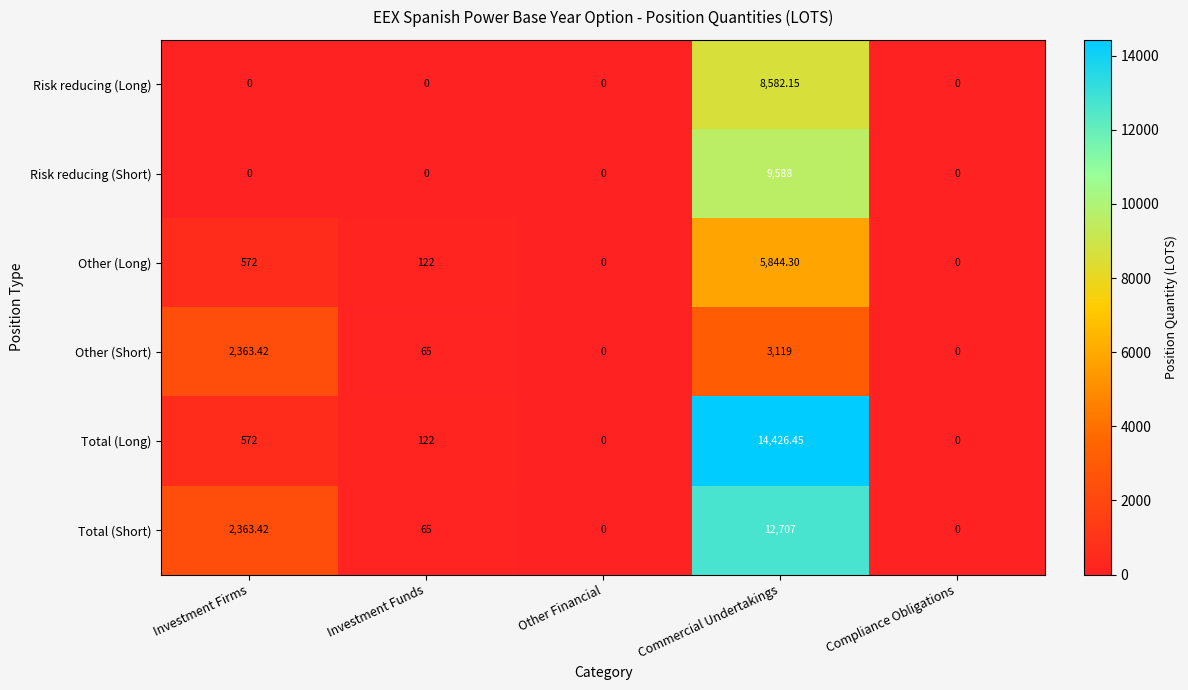

At which label does Other (Short) reach its peak?

Commercial Undertakings